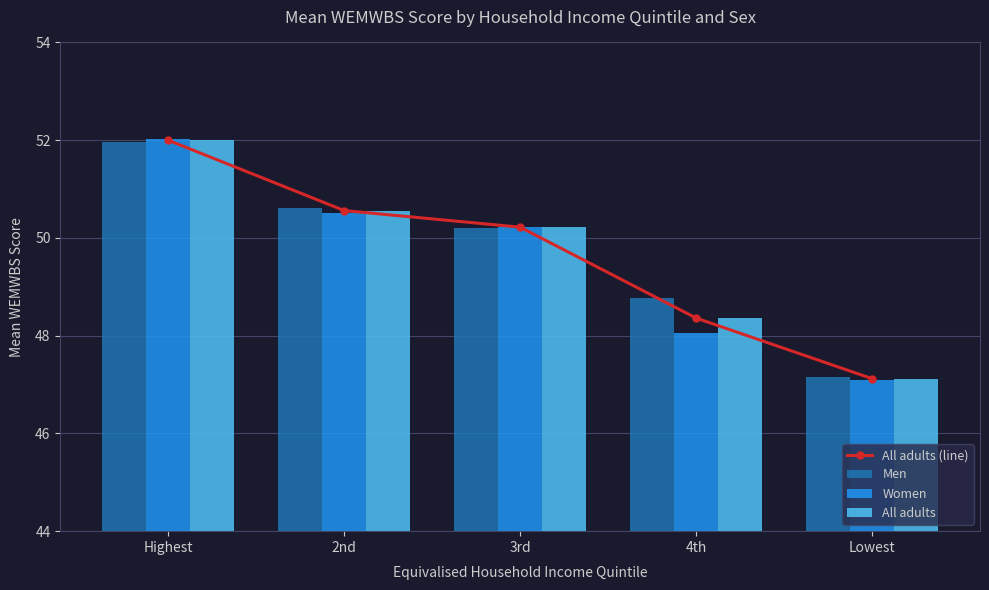

At how many categories does at least one series exceed 48?

4